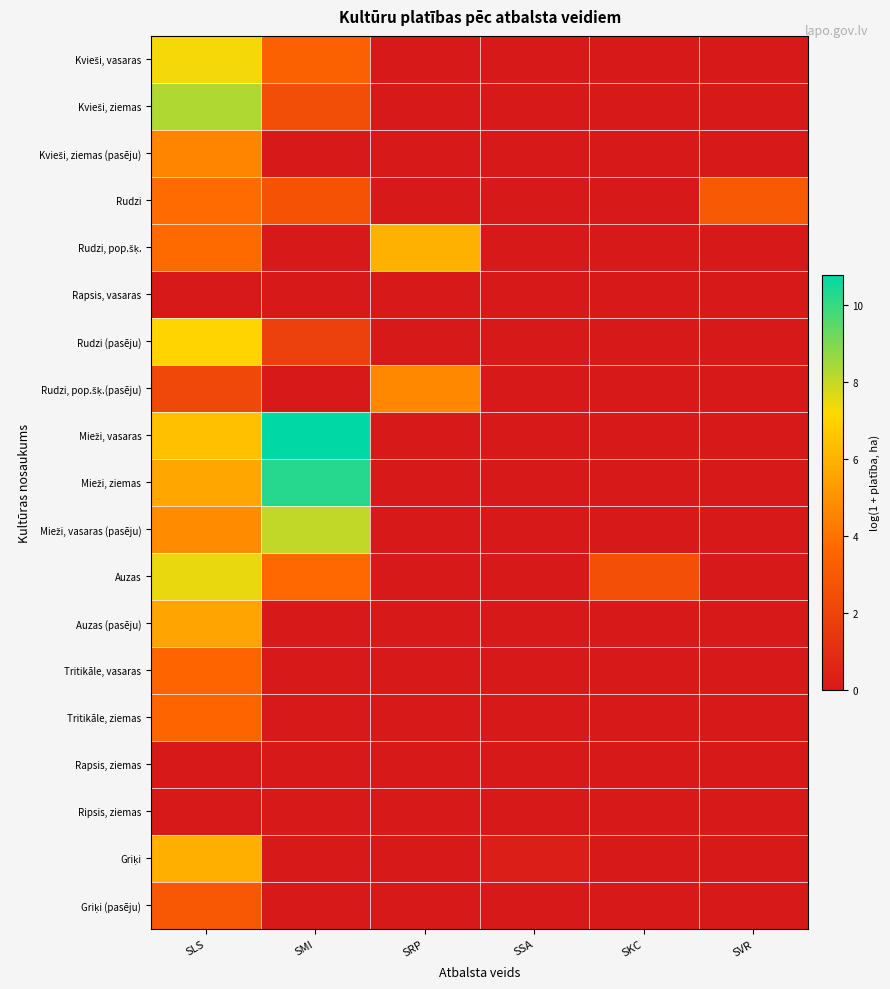

Which category has the lowest value across all series?

SRP